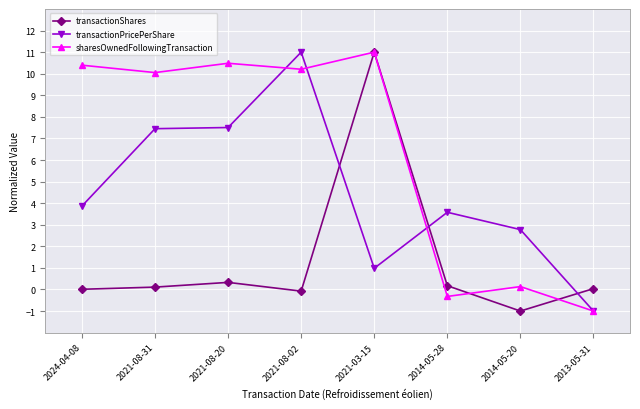

List the series in order of their overall mean, highest first.

sharesOwnedFollowingTransaction, transactionPricePerShare, transactionShares